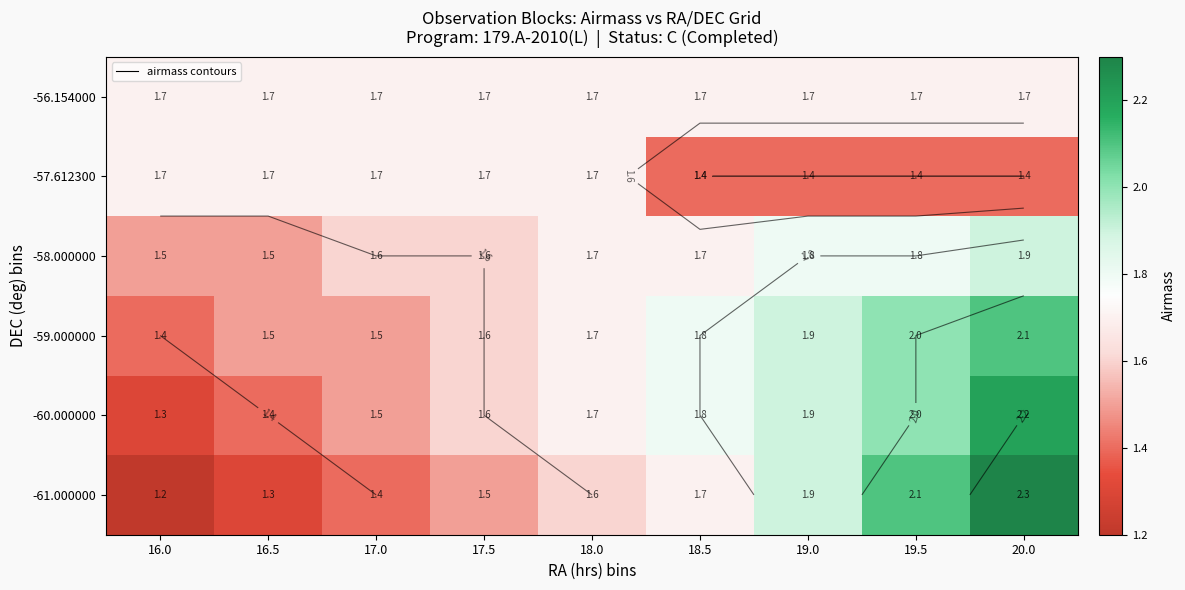

What is the total value across all series at 16.0?

8.8